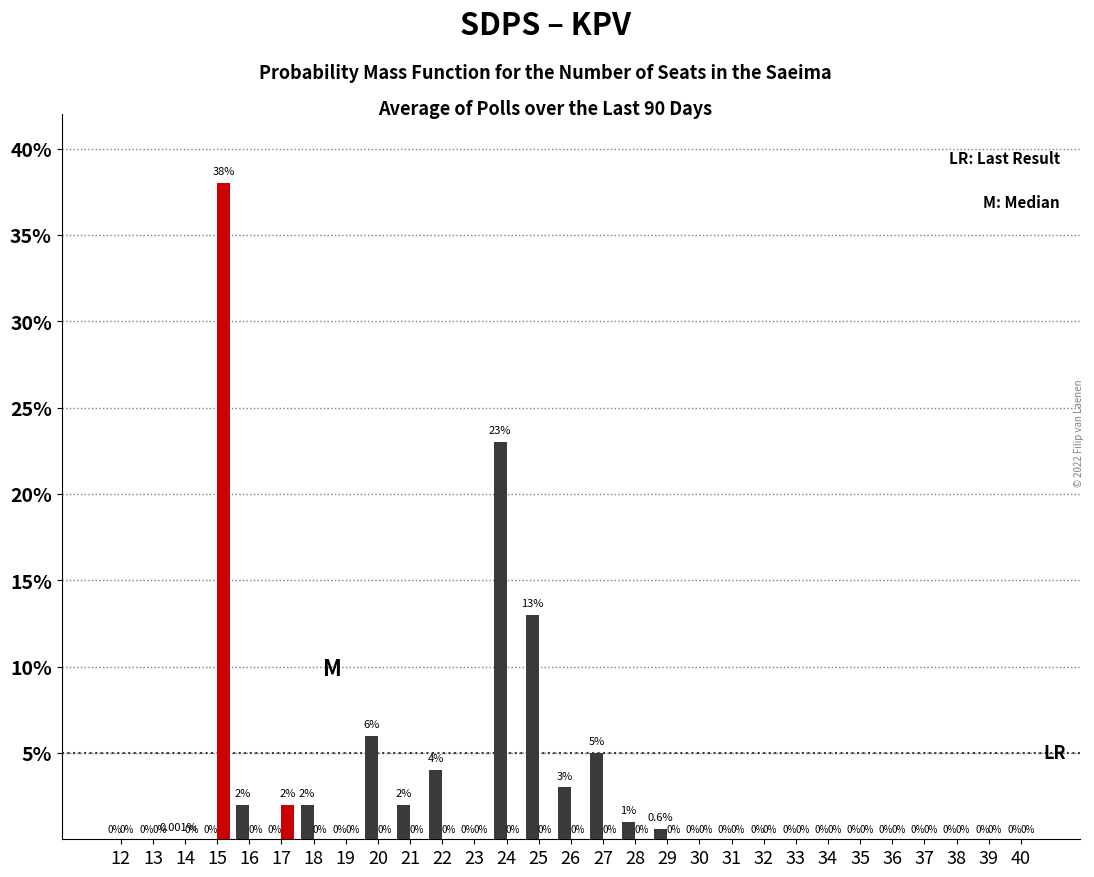

At which category is the sum across all series the highest?

15